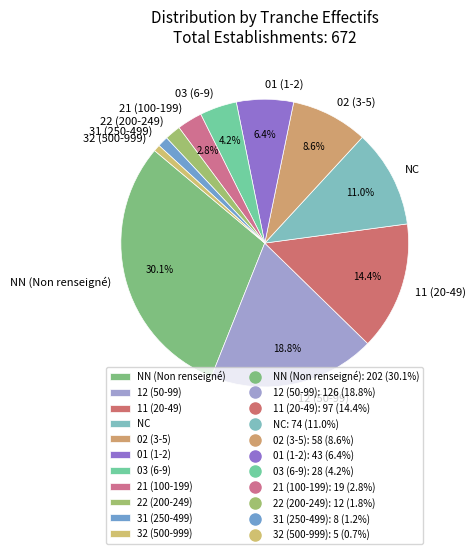

Approximately how many times larger is the value at 21 (100-199) compared to 01 (1-2)?

0.4